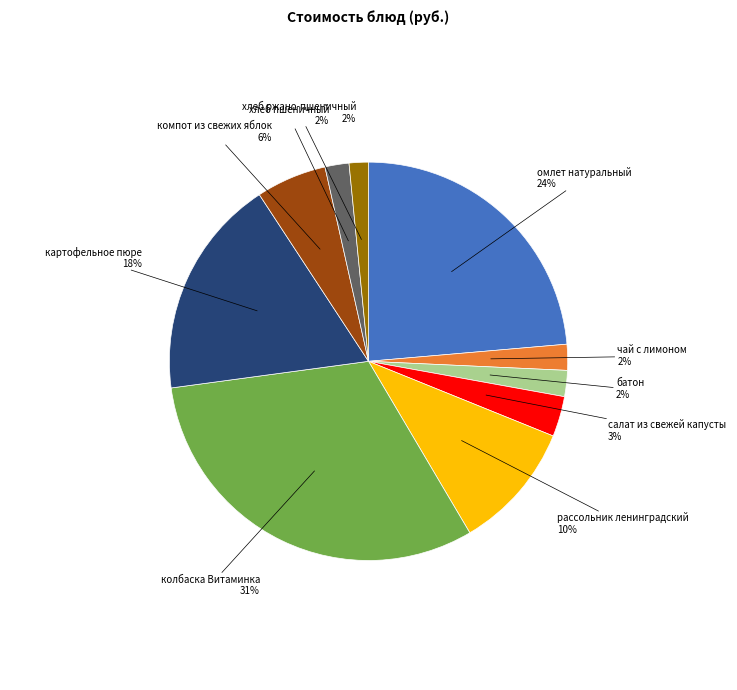

Is there any slice that represents more than half of the pie?

No